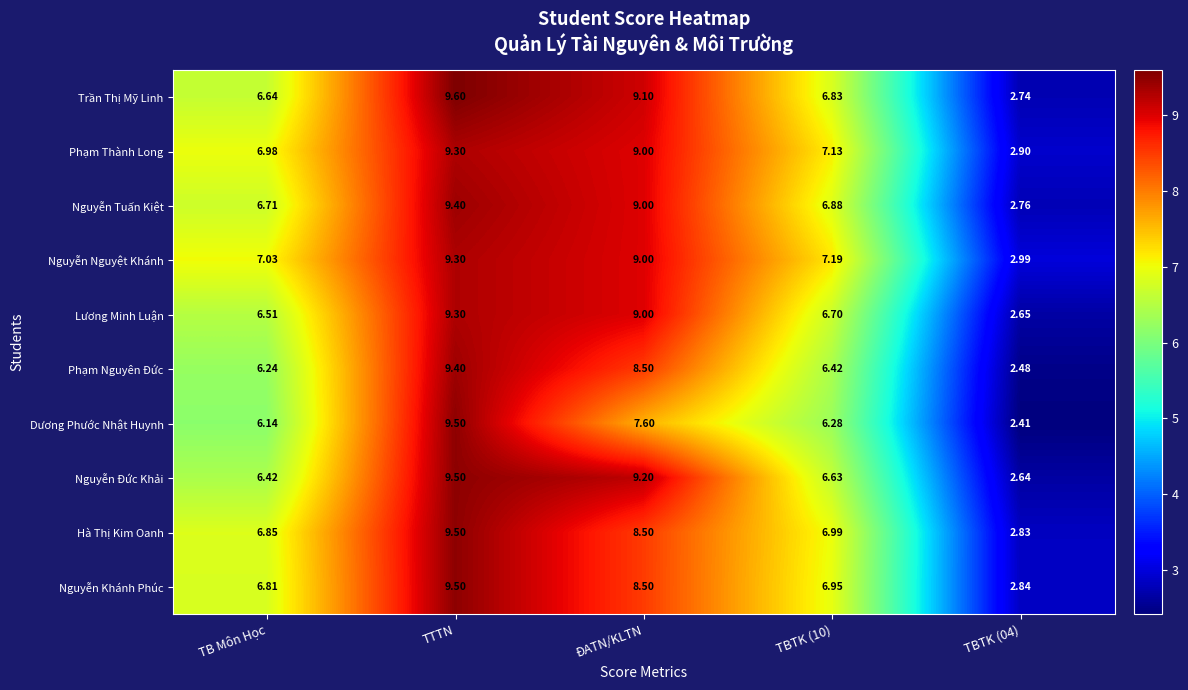

Is the value of Phạm Thành Long at ĐATN/KLTN greater than the value of Nguyễn Tuấn Kiệt at TBTK (10)?

Yes